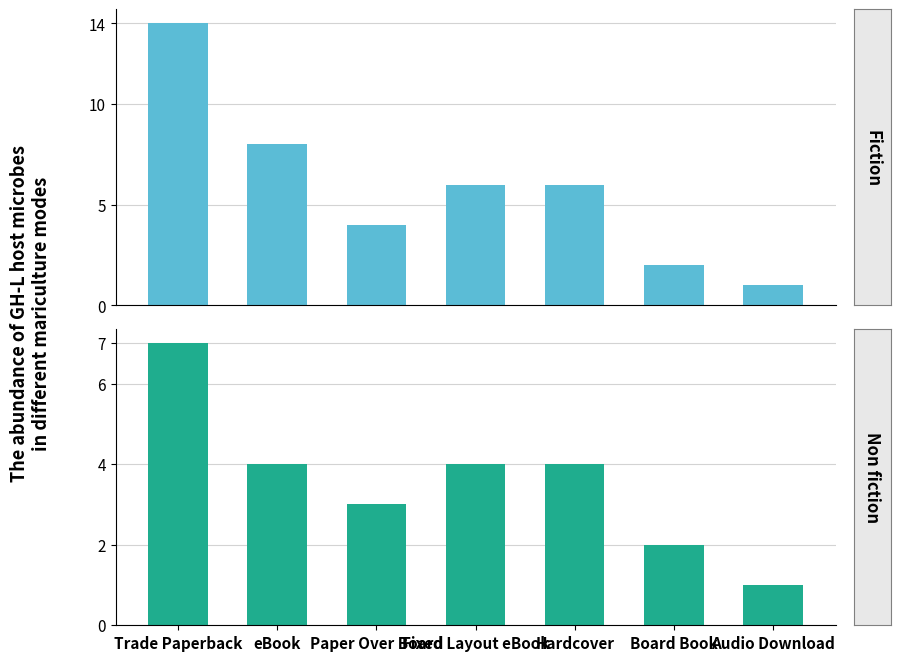

The Non fiction series shows 4 at Fixed Layout eBook. True or false?

True